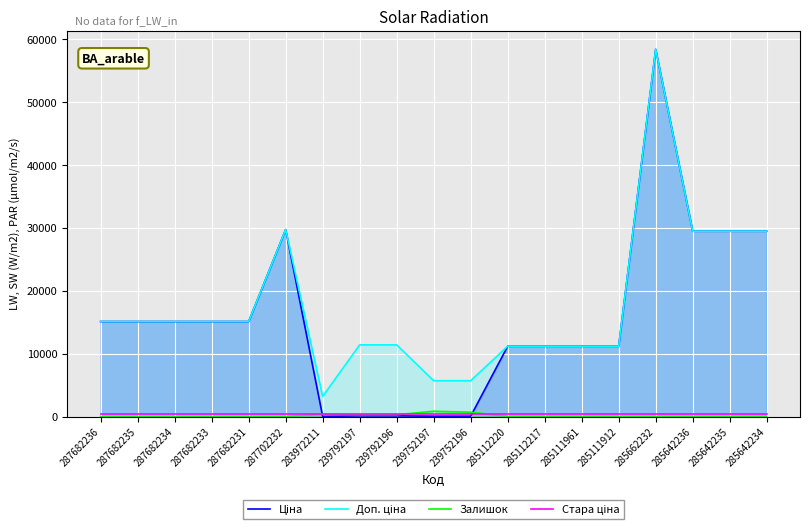

What position from the left is 285642235?

18